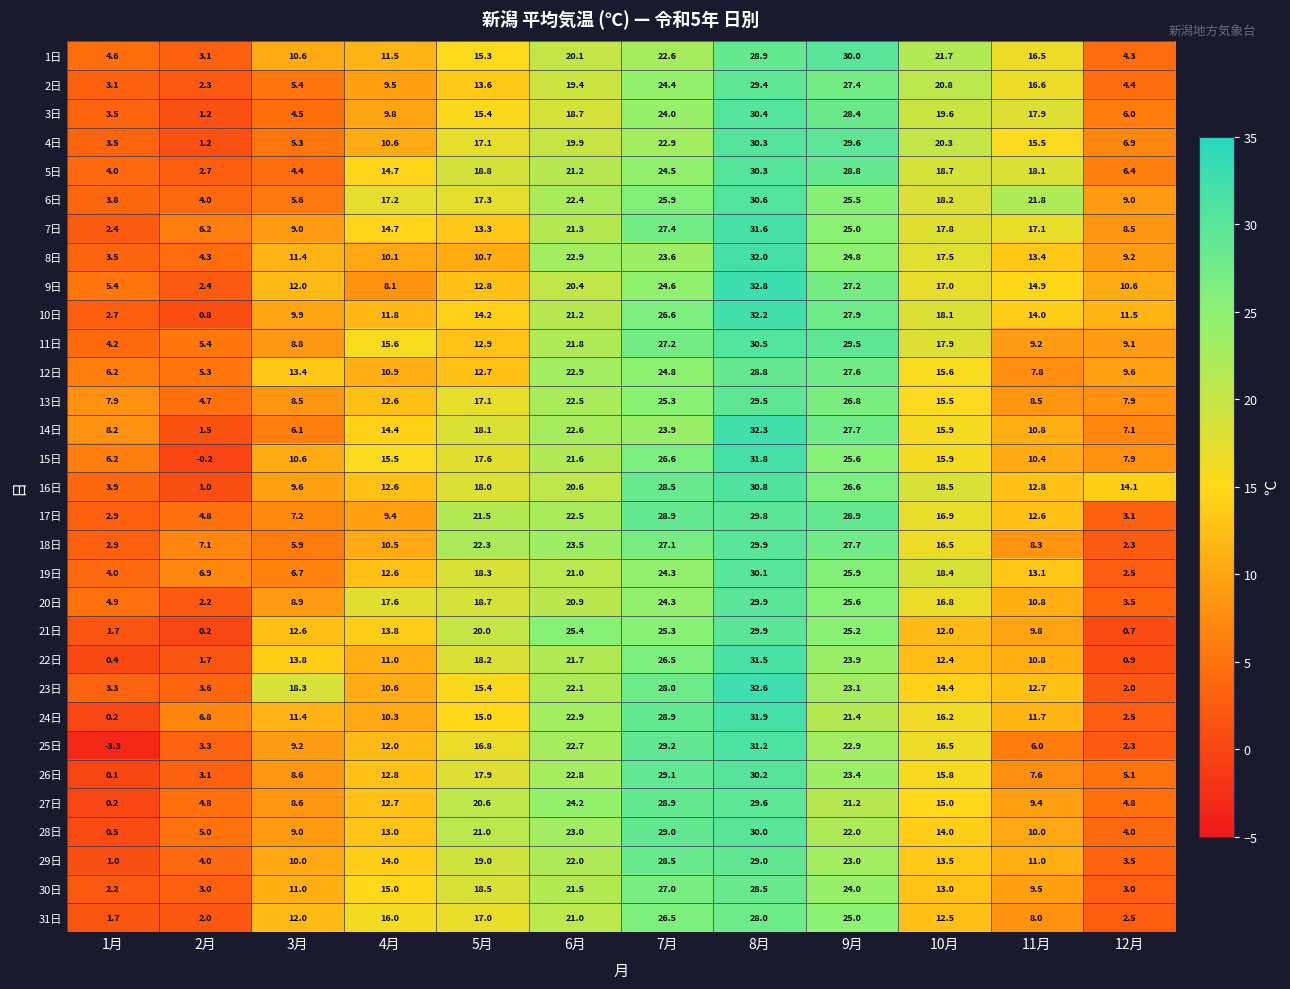

What is the difference between the 8日 values at 4月 and 3月?

1.3